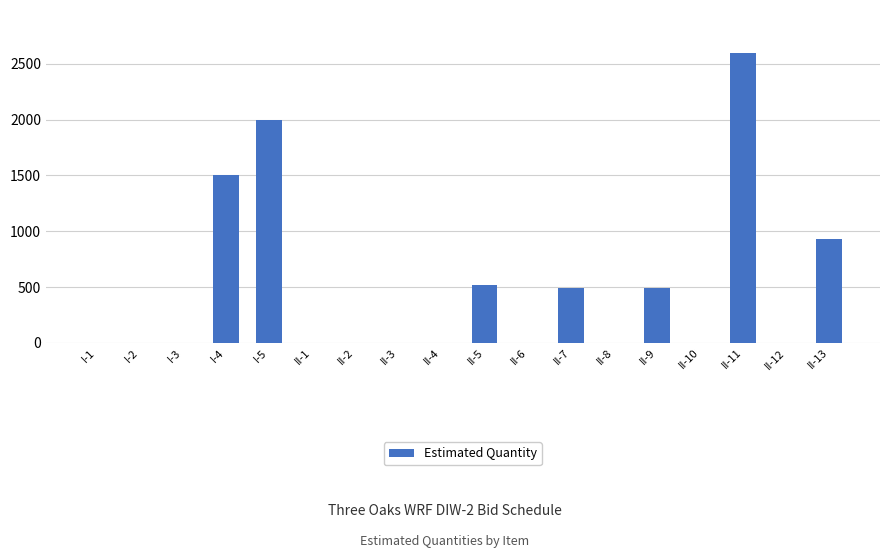

What is the approximate value at I-4?

1500